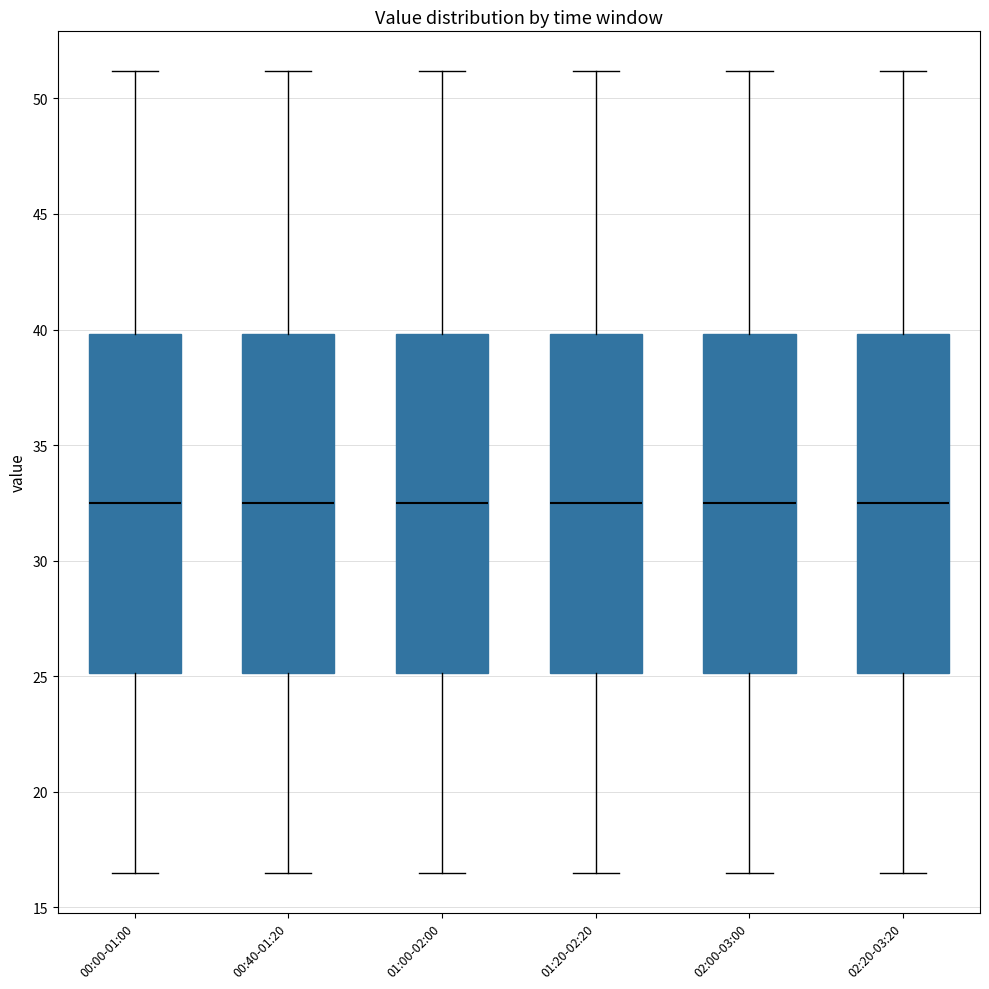

Reading left to right, transcribe this box plot: for each box, give where its median line is, the range the box spans, and where its two whiskers end, as read against the y-axis. The values are not printed on the chart, so give them approximately, as read against the axis.

00:00-01:00: median 32.5, box 25.0 to 40.0, whiskers 16.5 to 51.0
00:40-01:20: median 32.5, box 25.0 to 40.0, whiskers 16.5 to 51.0
01:00-02:00: median 32.5, box 25.0 to 40.0, whiskers 16.5 to 51.0
01:20-02:20: median 32.5, box 25.0 to 40.0, whiskers 16.5 to 51.0
02:00-03:00: median 32.5, box 25.0 to 40.0, whiskers 16.5 to 51.0
02:20-03:20: median 32.5, box 25.0 to 40.0, whiskers 16.5 to 51.0